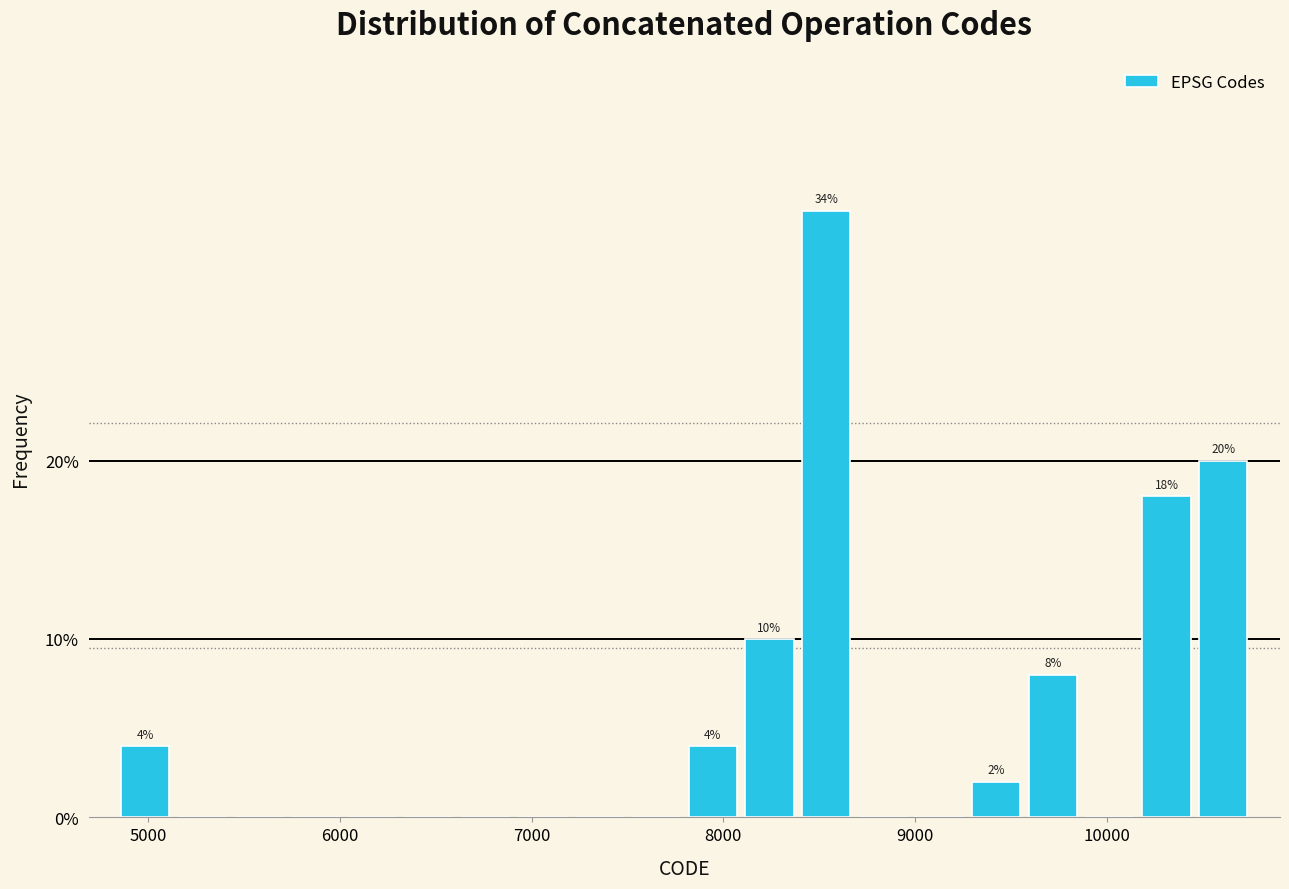

Around what value on the x-axis is the tallest bar? Give the approximate position of its centre, as read against the axis.

8500